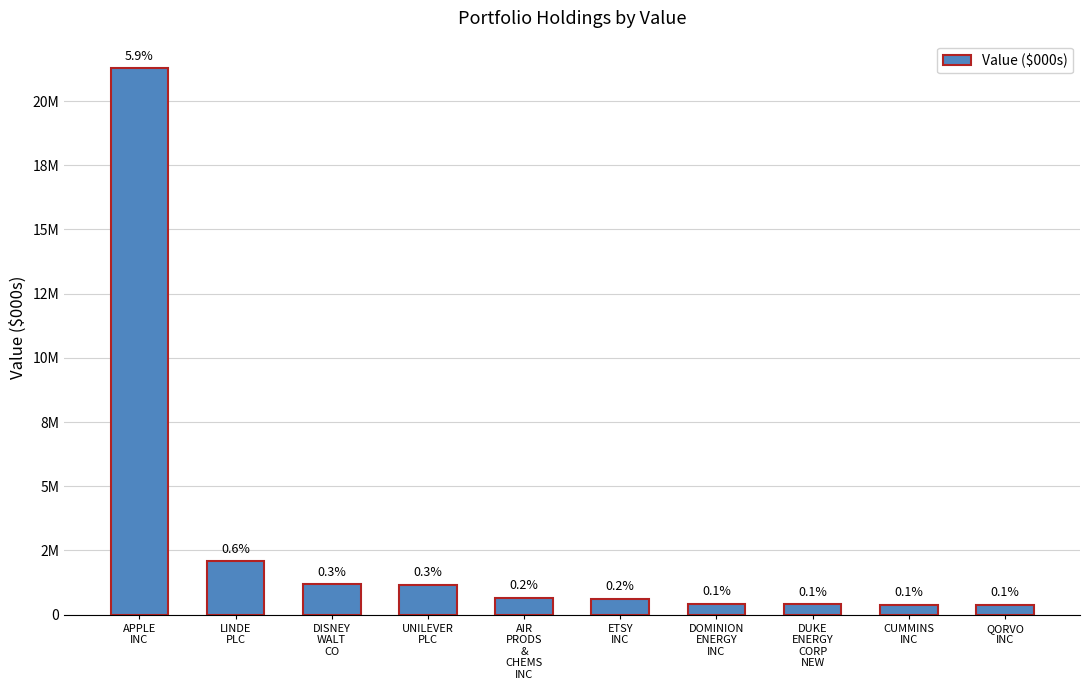

Does the chart contain any negative values?

No